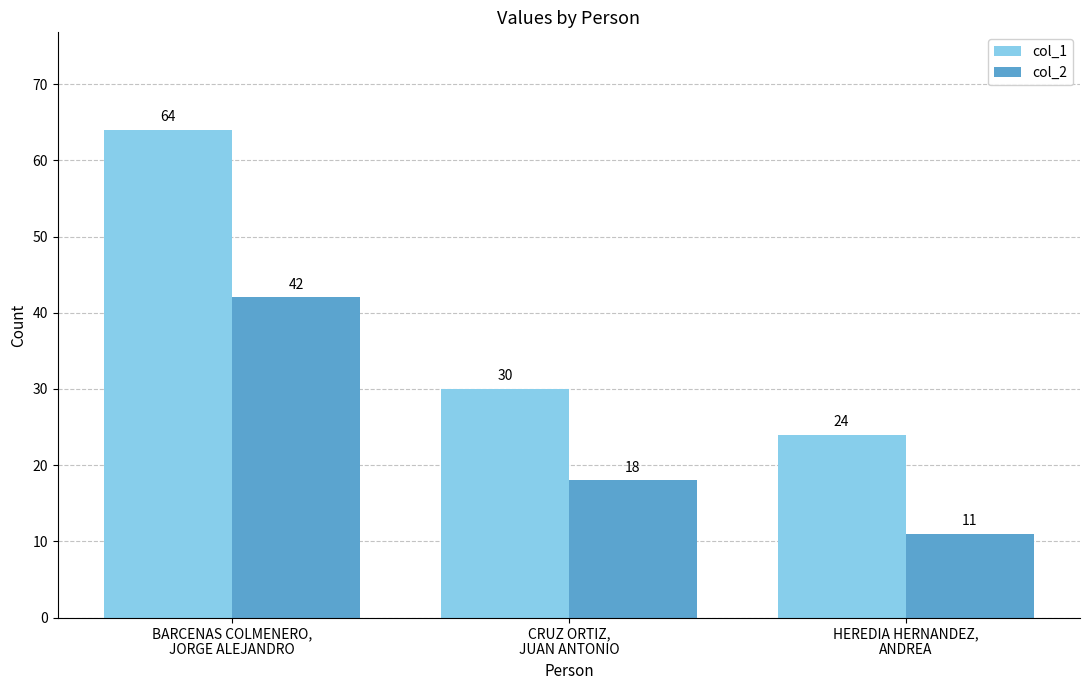

How many bars are there in each group?

2